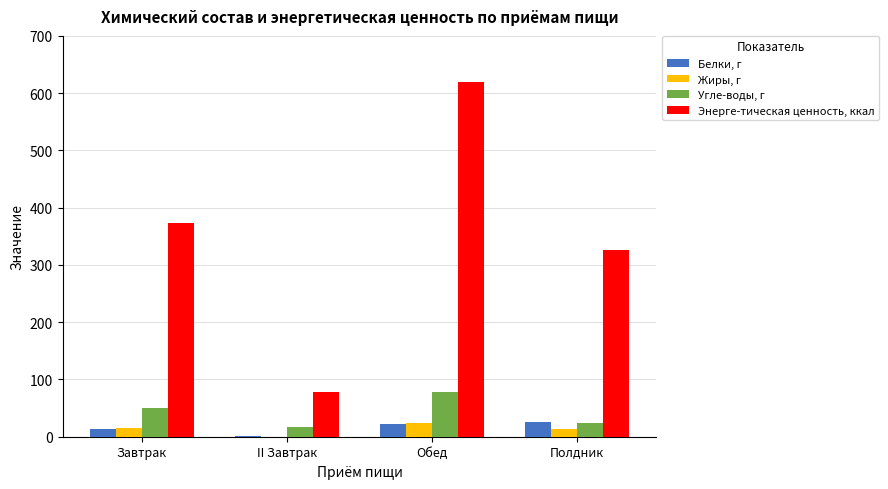

Between II Завтрак and Обед, which series saw the biggest shift?

Энерге-тическая ценность, ккал